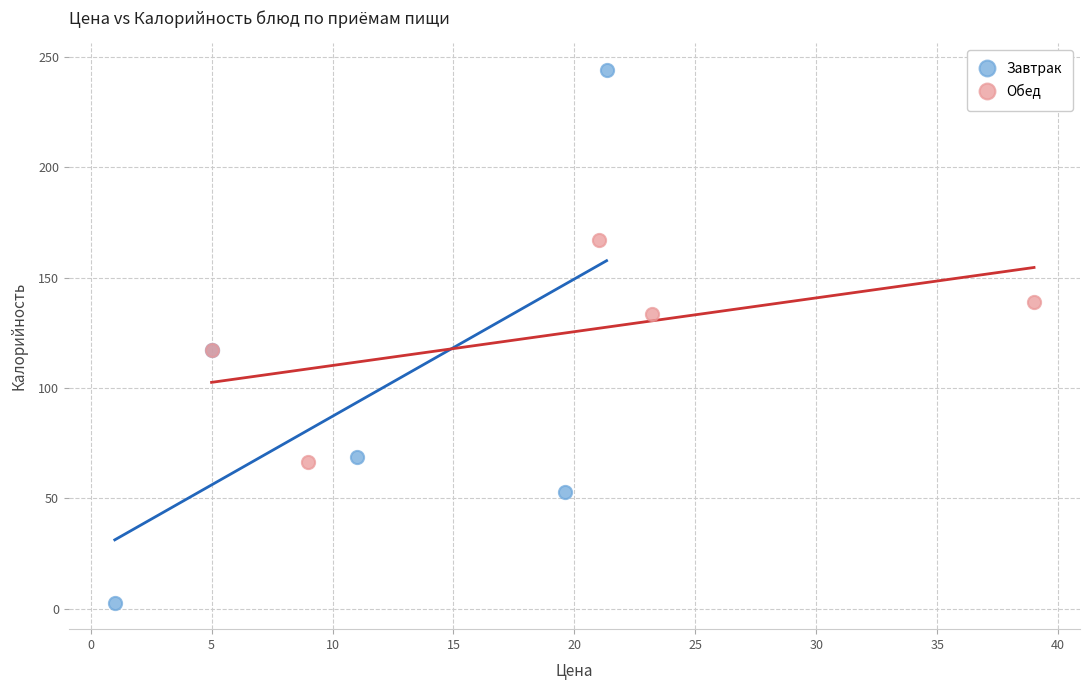

Which series has the widest spread of Y values?

Завтрак